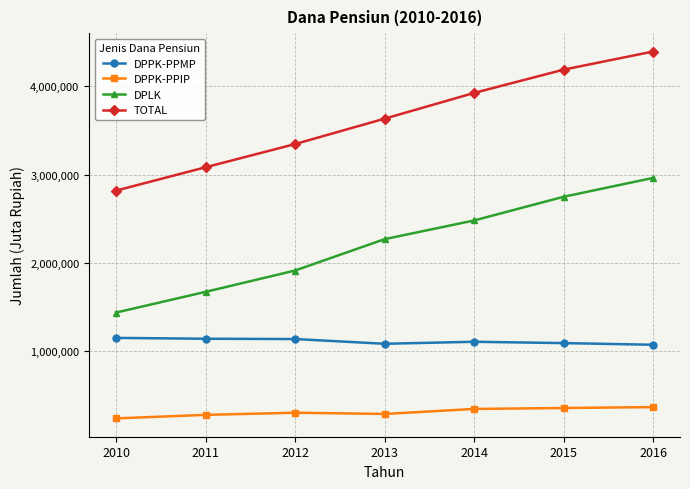

What is the value of the DPPK-PPIP point at the 2nd from the left?

274779